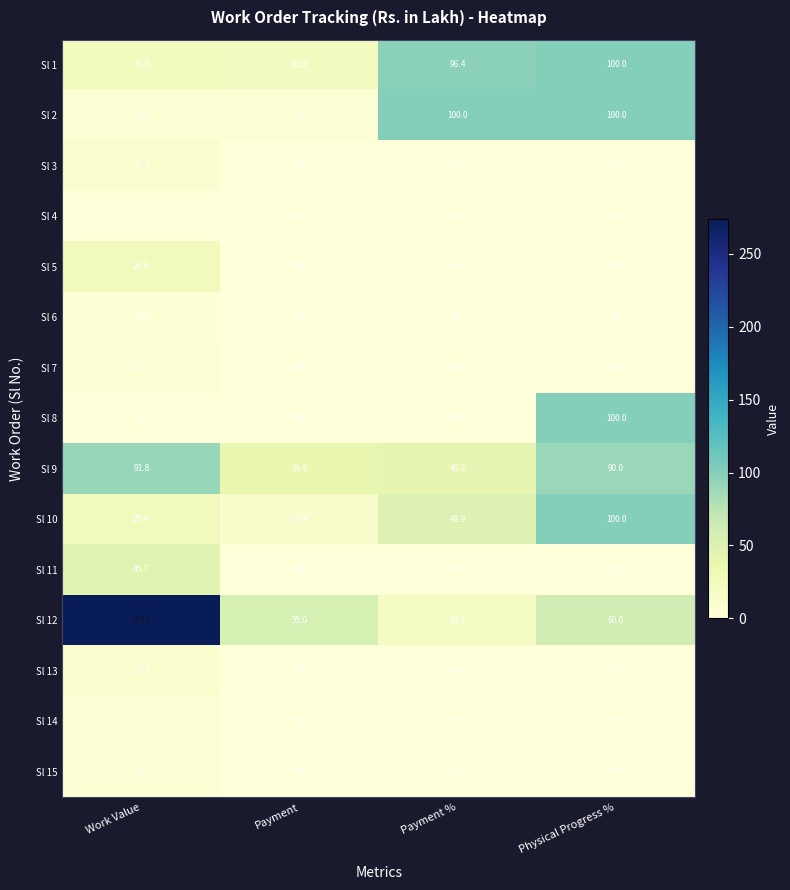

The Sl 5 series shows -8.7 at Payment. True or false?

False